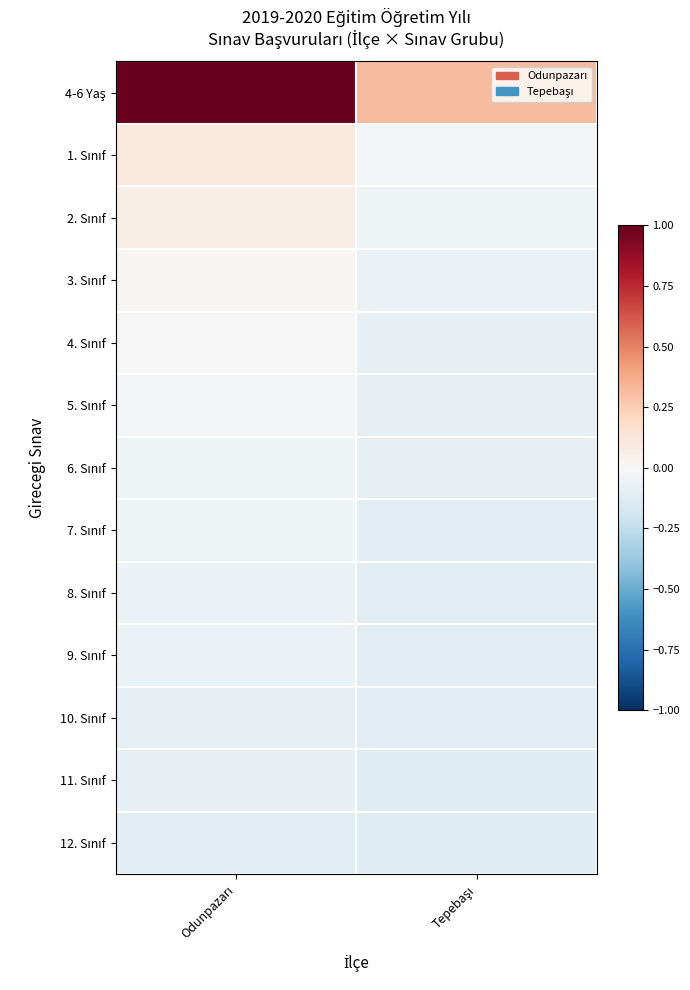

Between Odunpazarı and Tepebaşı, which series saw the biggest shift?

4-6 Yaş